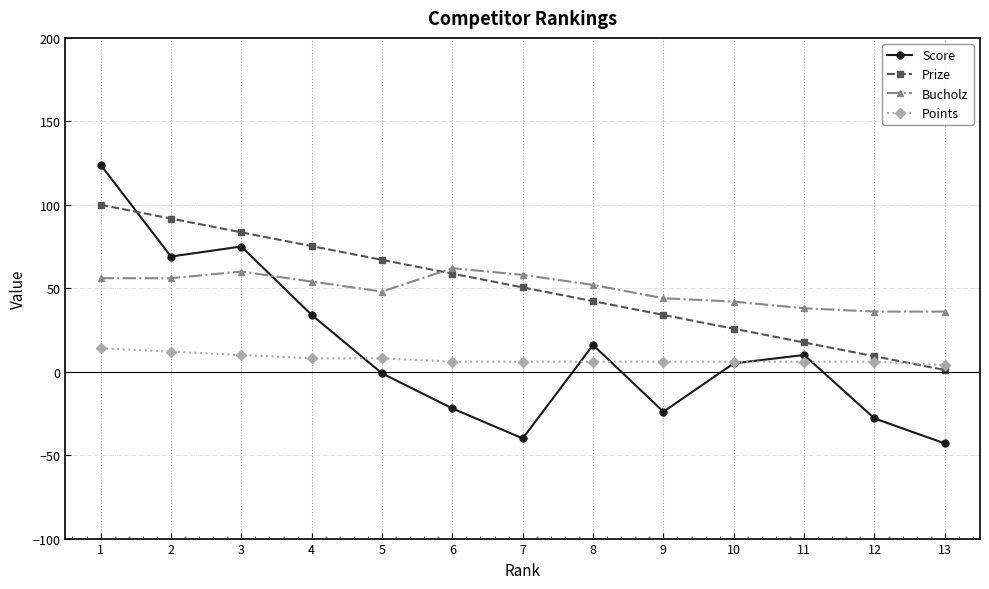

Which series has the largest range (max minus min)?

Score